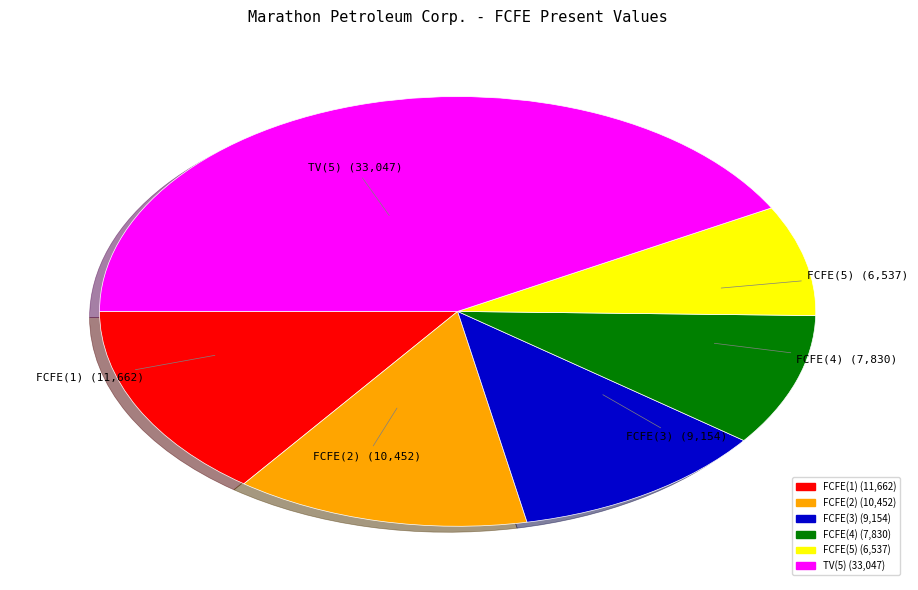

Which has a higher value, FCFE(3) or FCFE(5)?

FCFE(3)